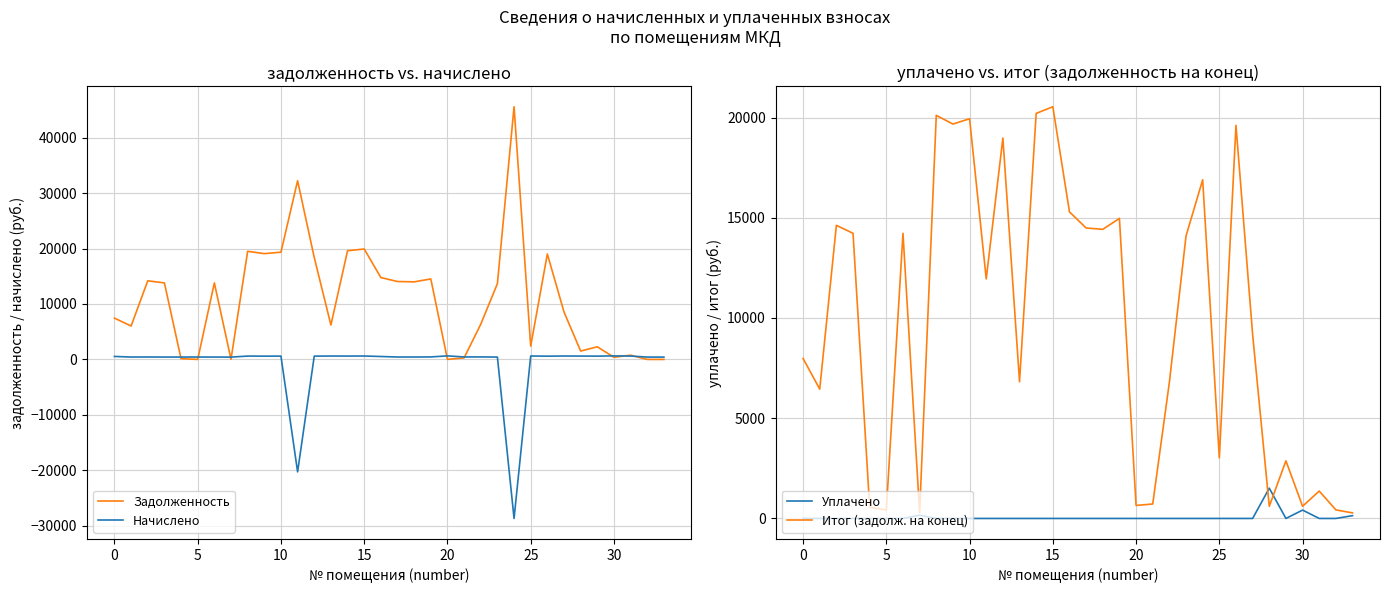

What is the highest value of the Уплачено series?

1508.8